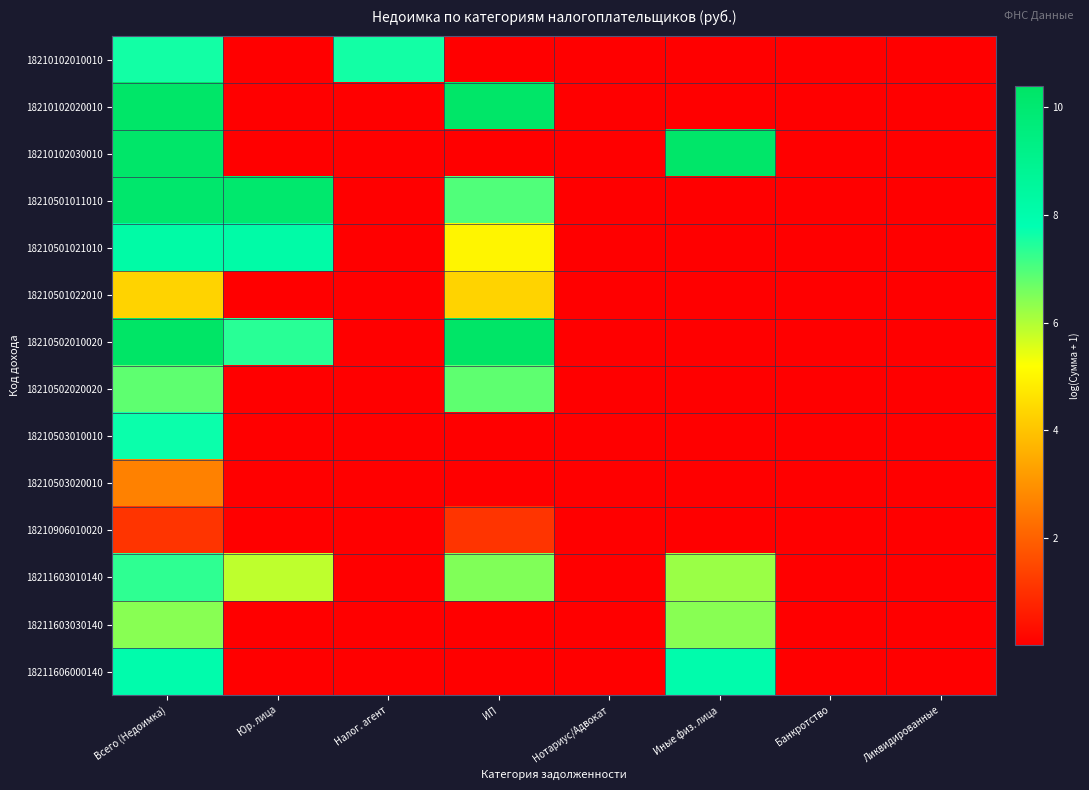

At which category is the sum across all series the highest?

Всего (Недоимка)